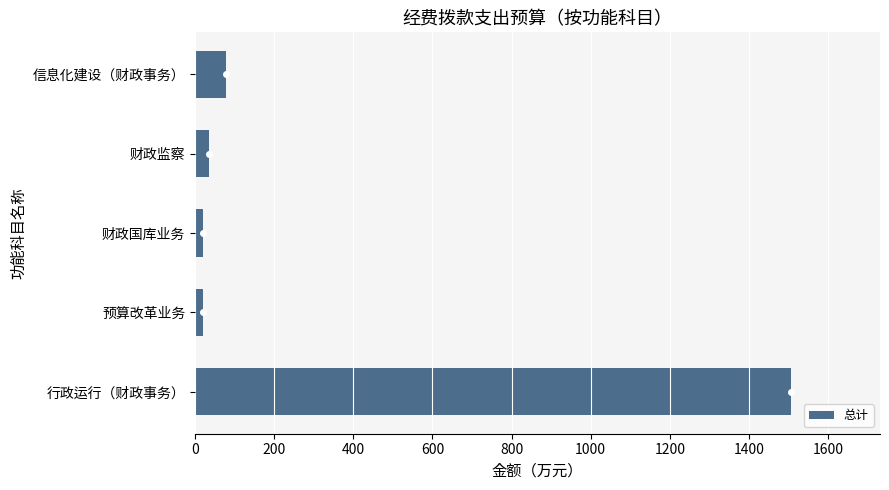

Reading bottom to top, extract all data points from this chart.

1505.1	20.0	20.0	35.0	79.0